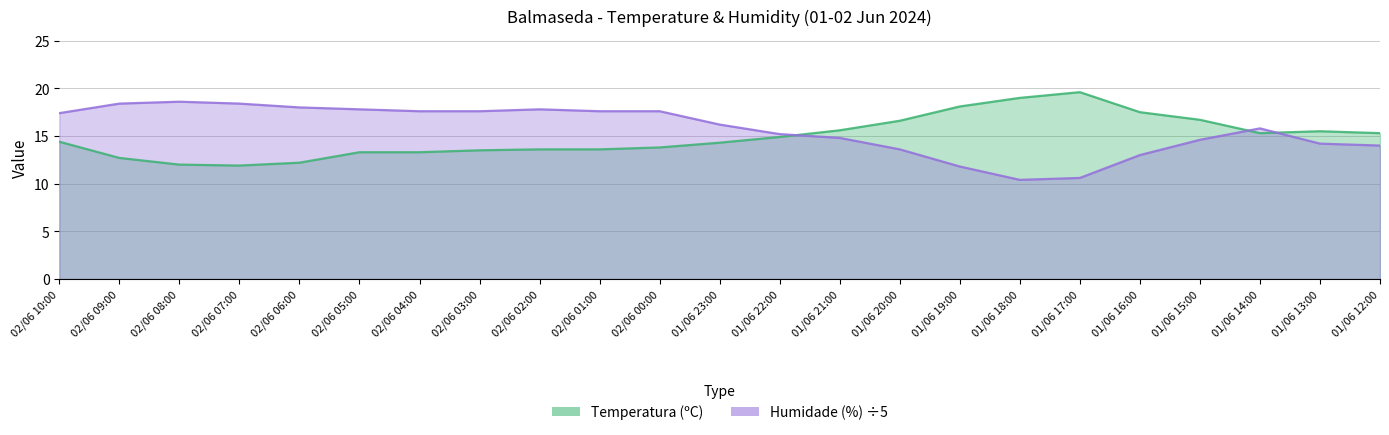

Reading left to right, what are all the values shown in this chart?

Temperatura (ºC): 14.4	12.7	12.0	11.9	12.2	13.3	13.3	13.5	13.6	13.6	13.8	14.3	14.9	15.6	16.6	18.1	19.0	19.6	17.5	16.7	15.3	15.5	15.3
Humidade (%): 17.4	18.4	18.6	18.4	18.0	17.8	17.6	17.6	17.8	17.6	17.6	16.2	15.2	14.8	13.6	11.8	10.4	10.6	13.0	14.6	15.8	14.2	14.0